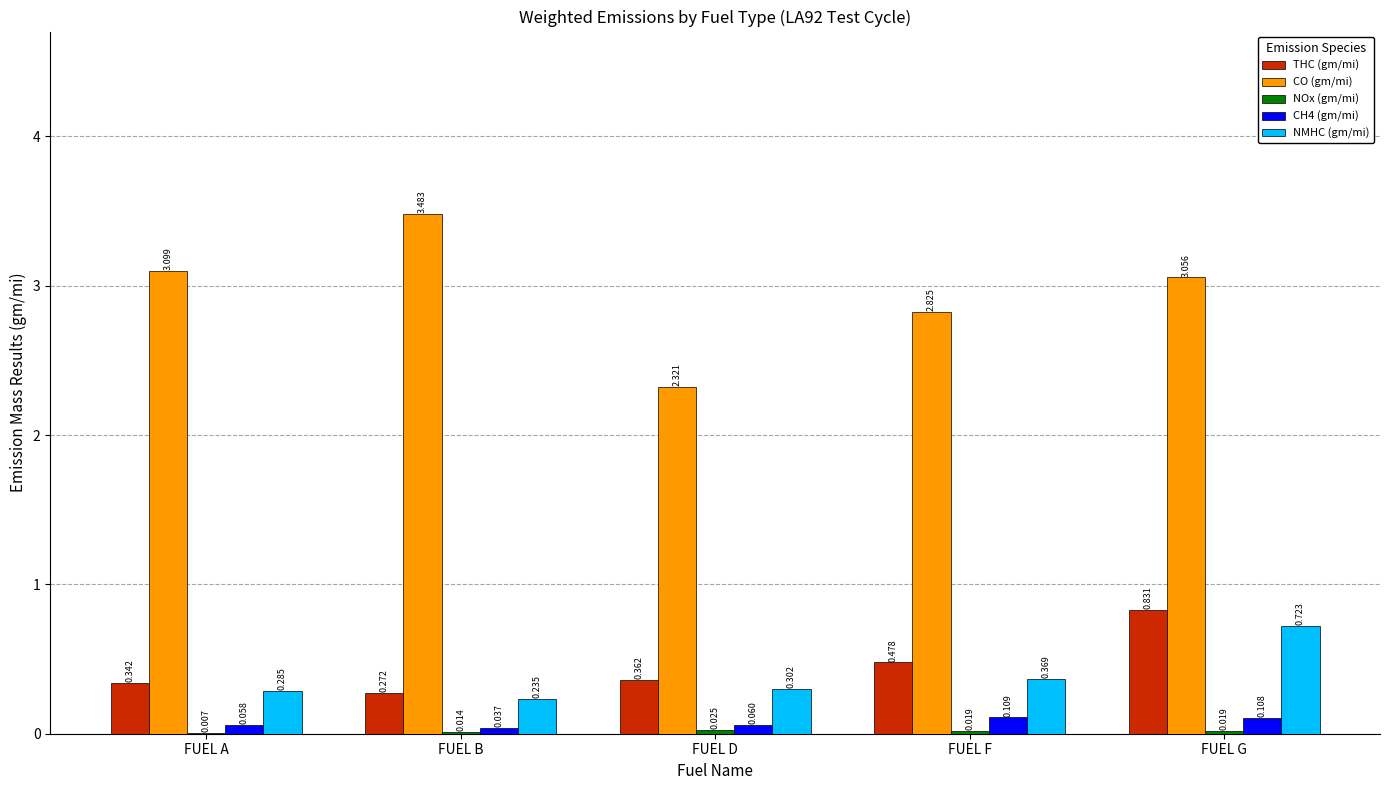

Which category has the highest value in the THC (gm/mi) series?

FUEL G